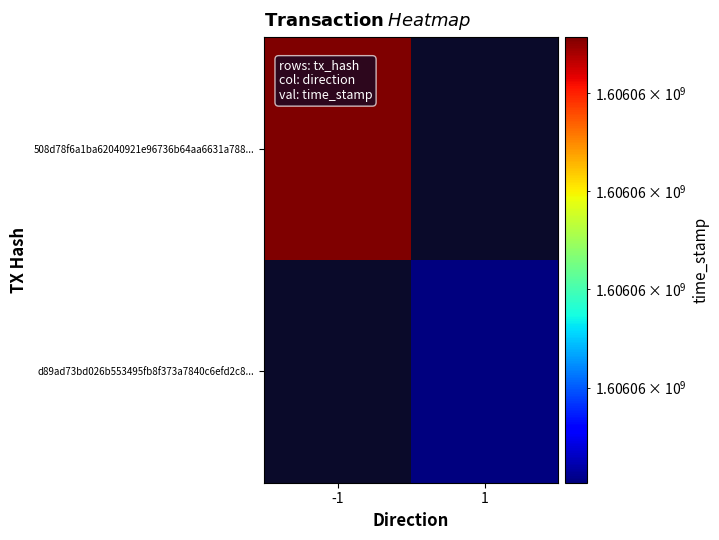

What is the spread (max minus min) of values at 1?

1606055503